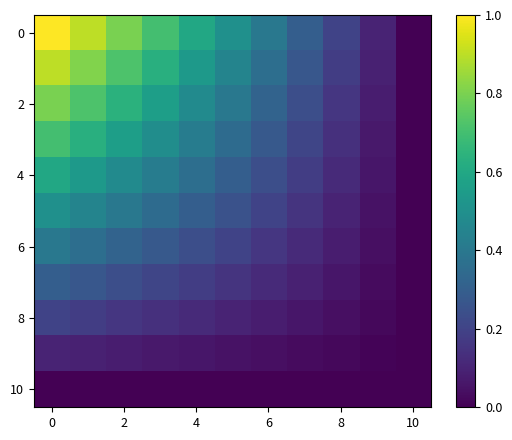

At how many categories does at least one series exceed 0?

10